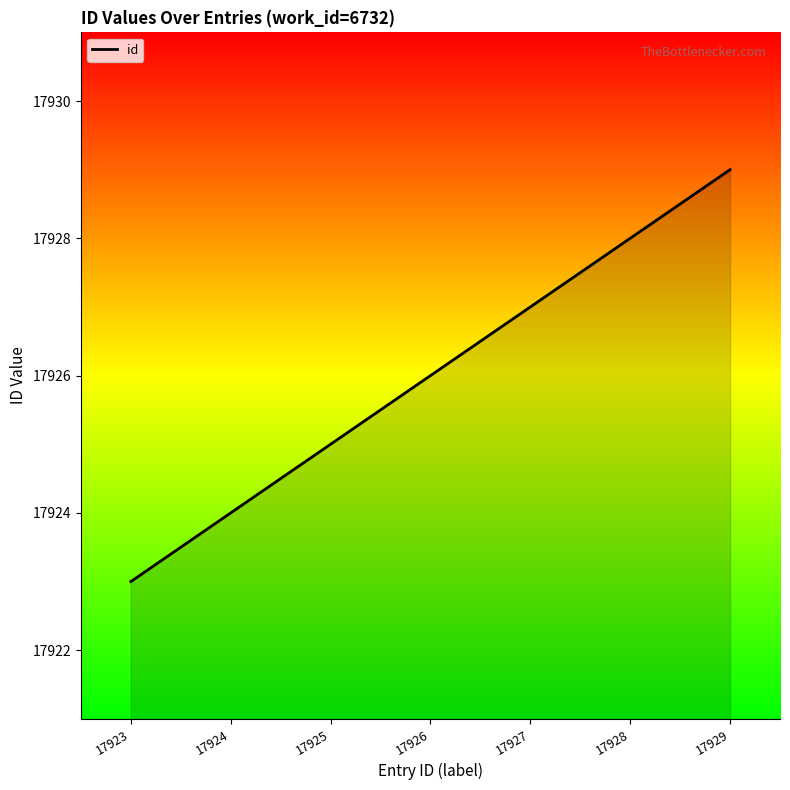

Rank the categories by value from highest to lowest.

17929, 17928, 17927, 17926, 17925, 17924, 17923